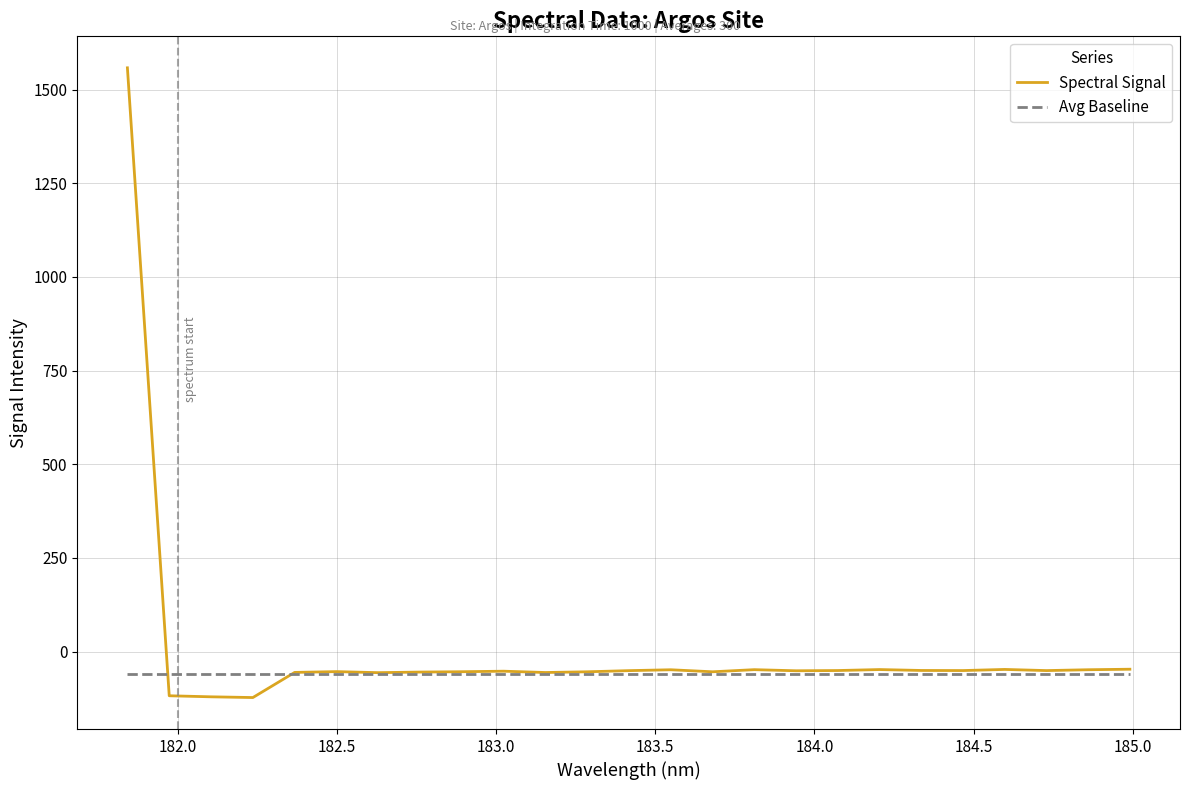

What is the minimum value shown in the chart?

-122.6